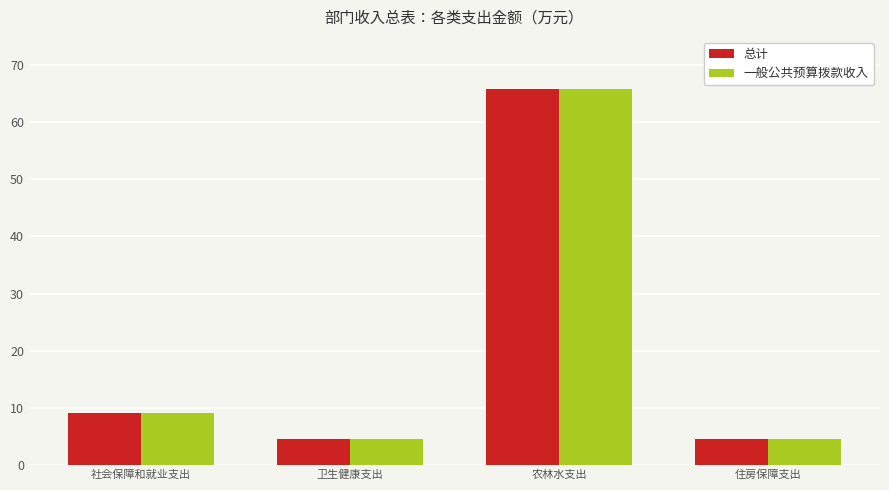

Is it true that 一般公共预算拨款收入 equals 7.7 at 住房保障支出?

False